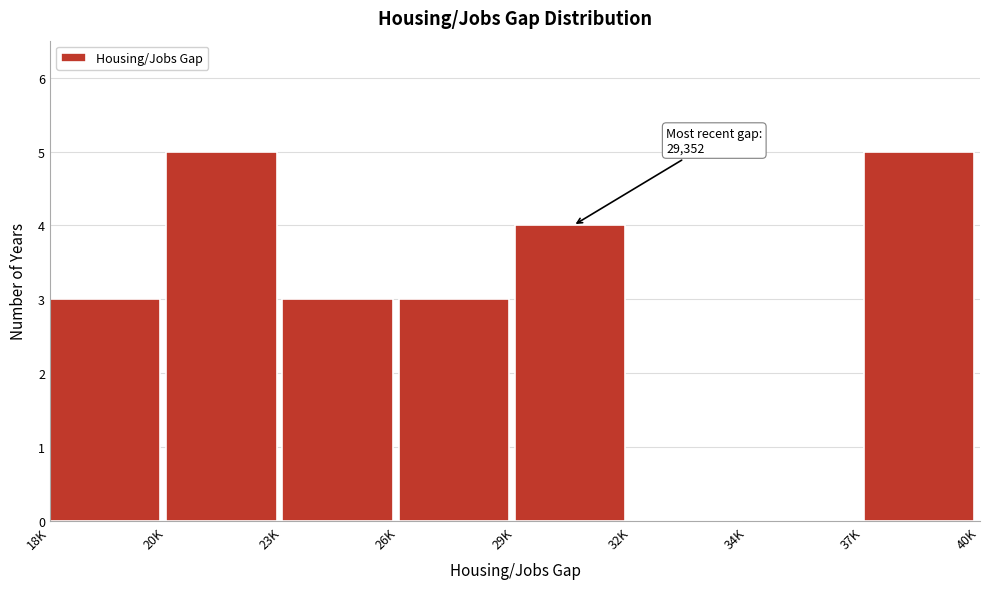

Reading left to right, what are all the values shown in this chart?

18K=3	20K=5	23K=3	26K=3	29K=4	32K=0	34K=0	37K=5